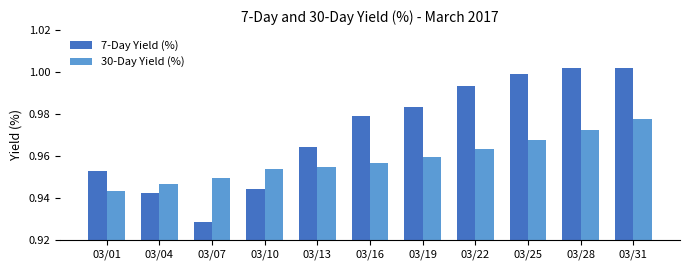

The value of 7-Day Yield (%) at 03/19 is 0.7. True or false?

False